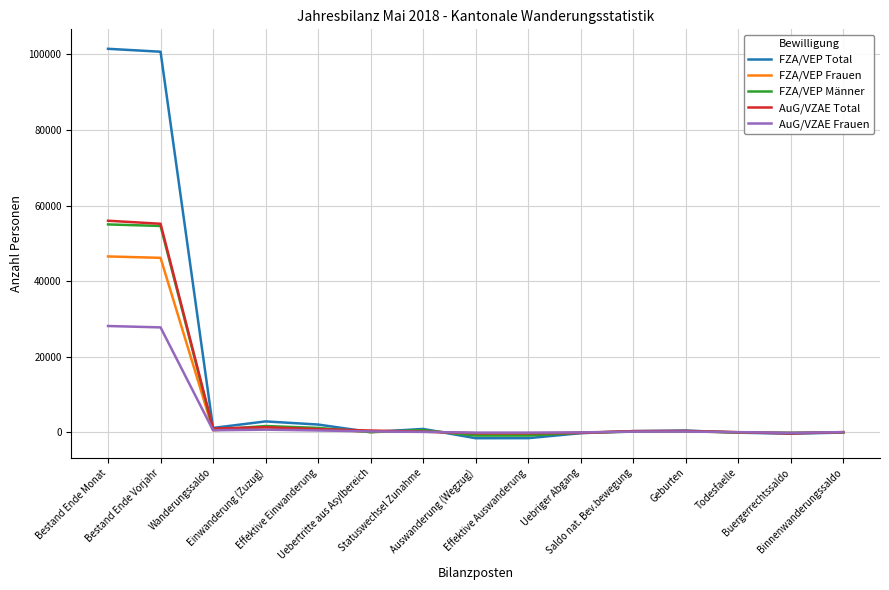

True or false: FZA/VEP Männer has more than 0 points higher than both neighbors.

True